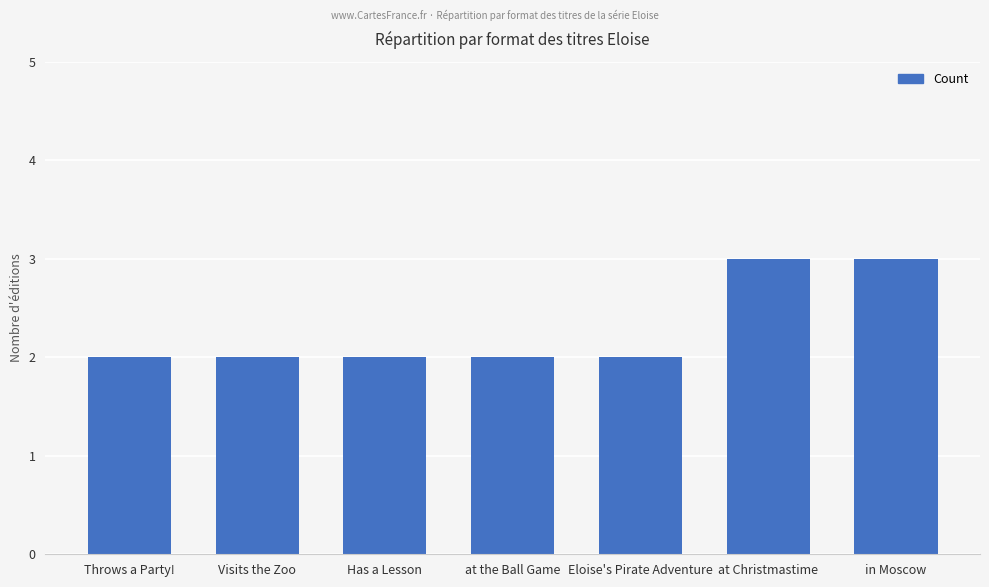

What is the smallest value displayed?

2